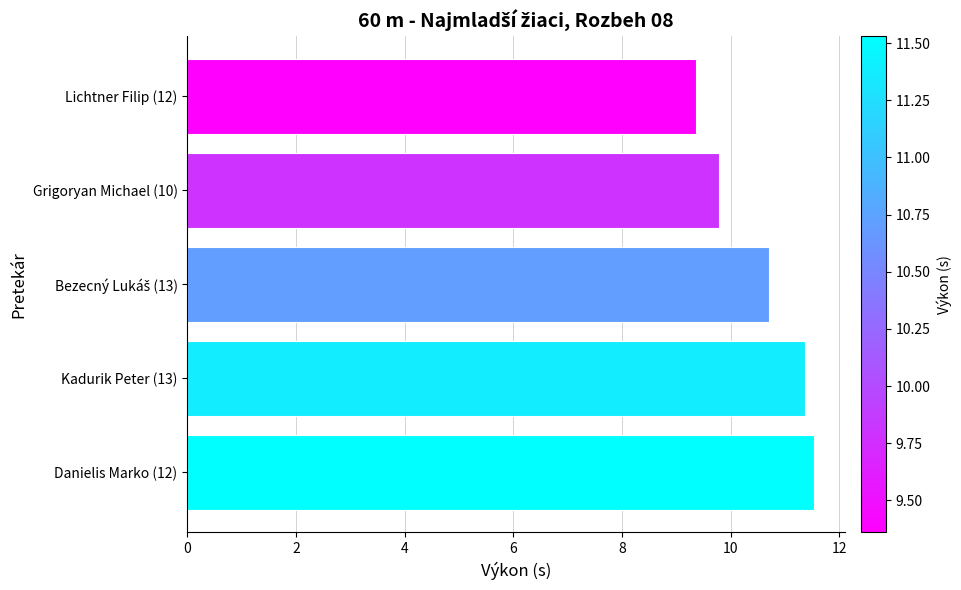

What is the minimum value shown in the chart?

9.4